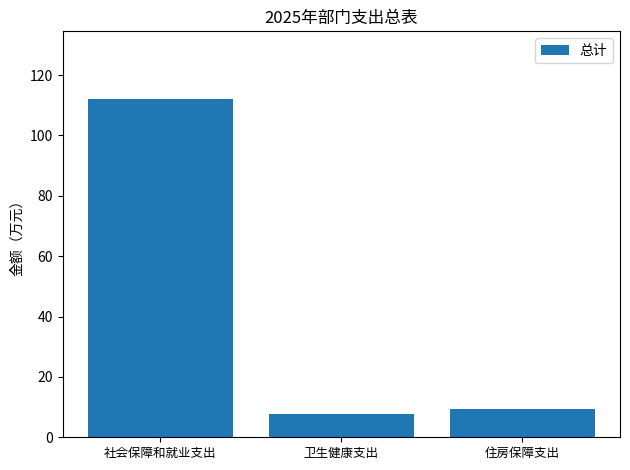

List the labels in order of value, smallest first.

卫生健康支出, 住房保障支出, 社会保障和就业支出